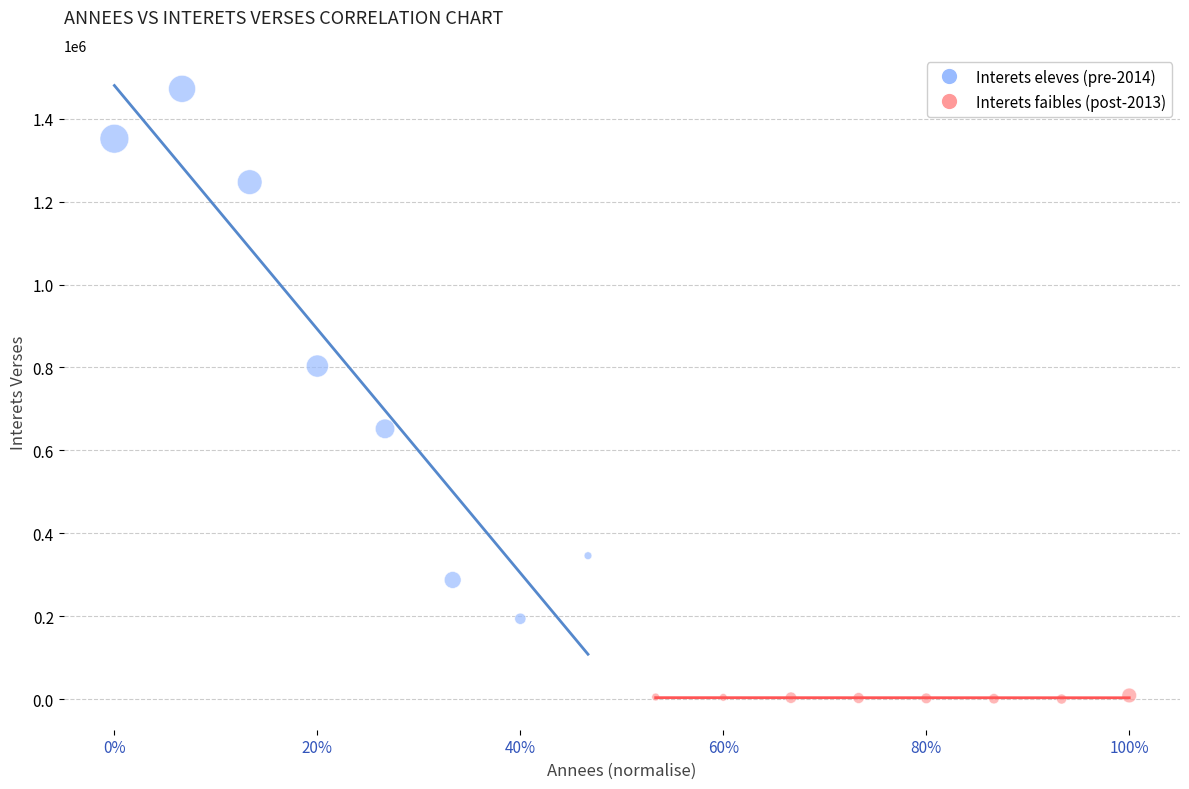

Which series contains the highest Y value?

Interets eleves (pre-2014)